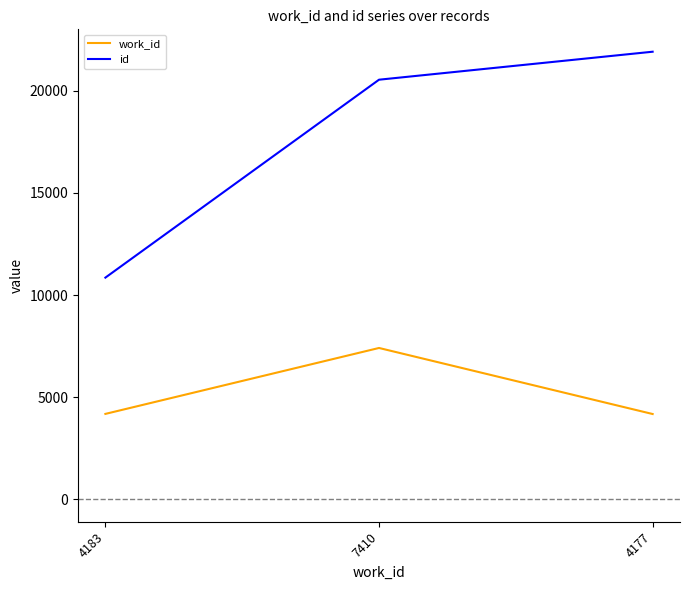

What is the sum of all work_id values?

15770